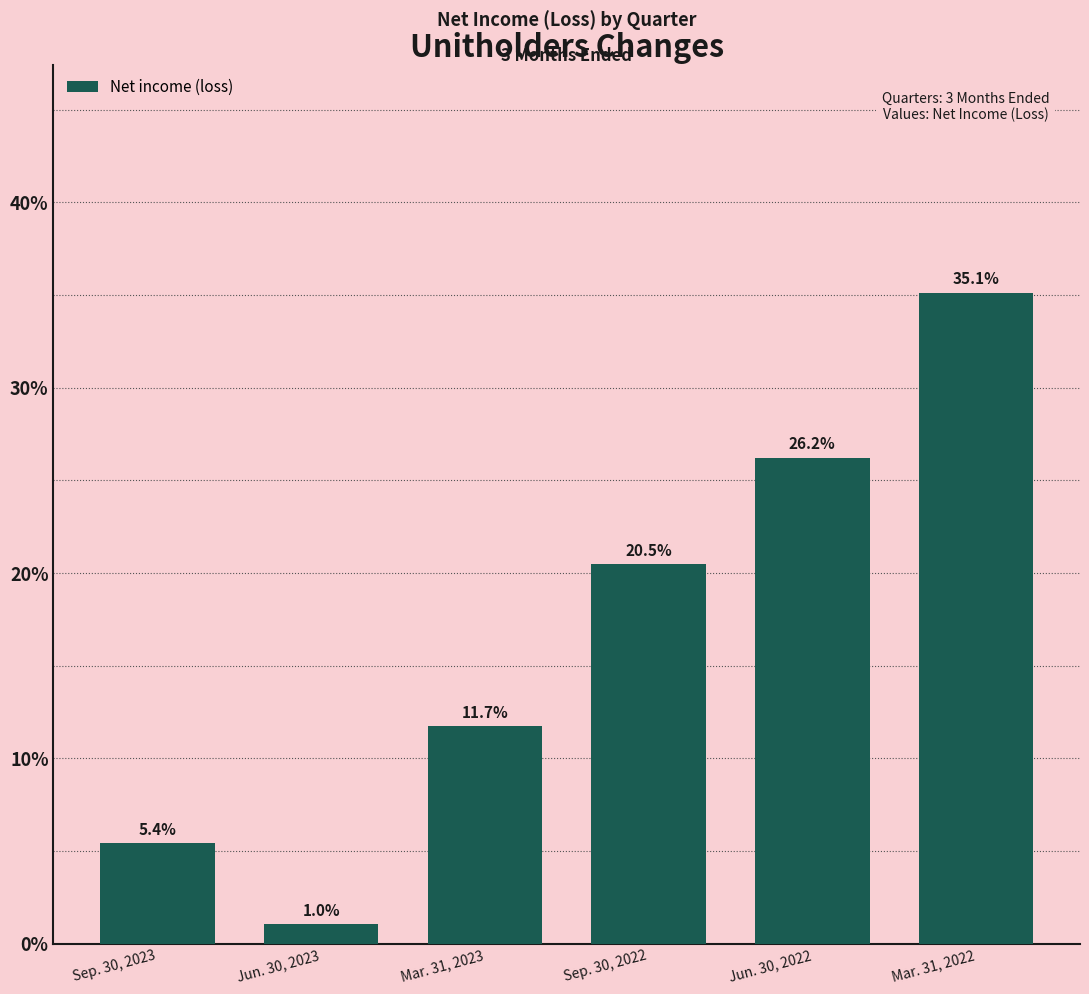

Reading left to right, transcribe all the data shown in this chart.

5.4	1.0	11.7	20.5	26.2	35.1